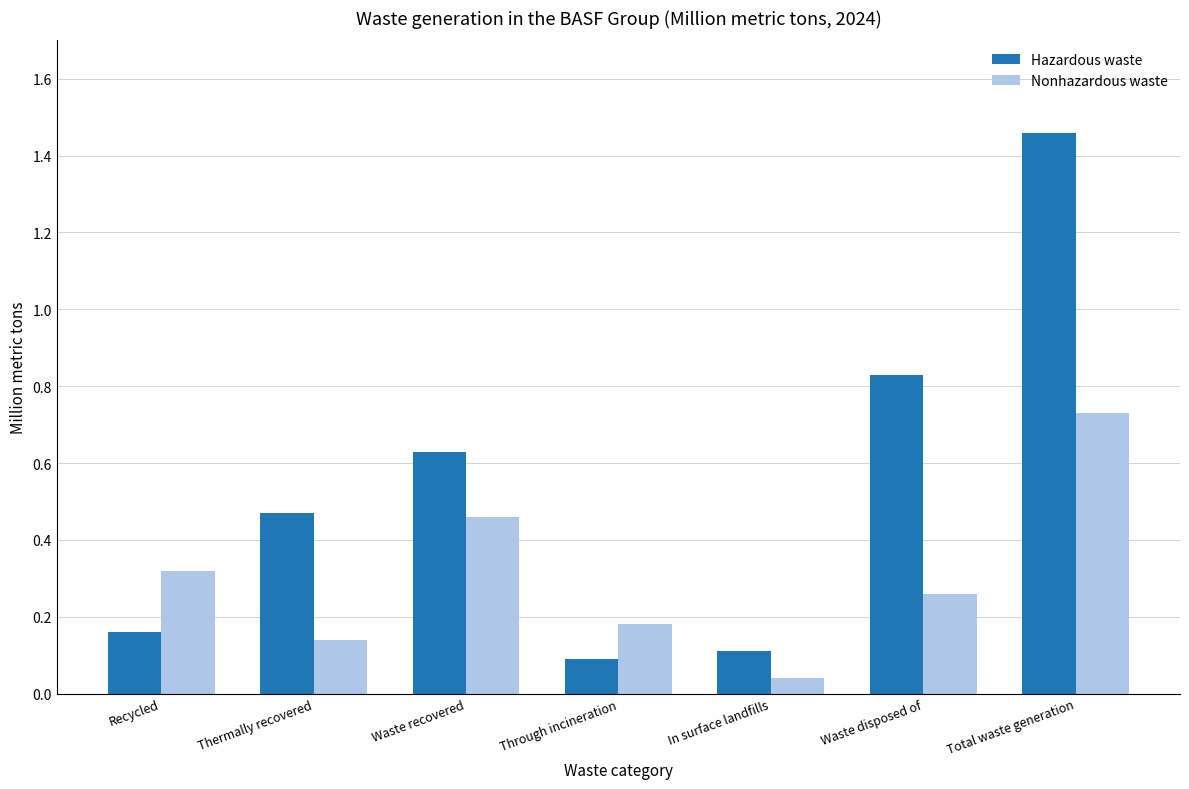

List the series in order of their overall mean, highest first.

Hazardous waste, Nonhazardous waste